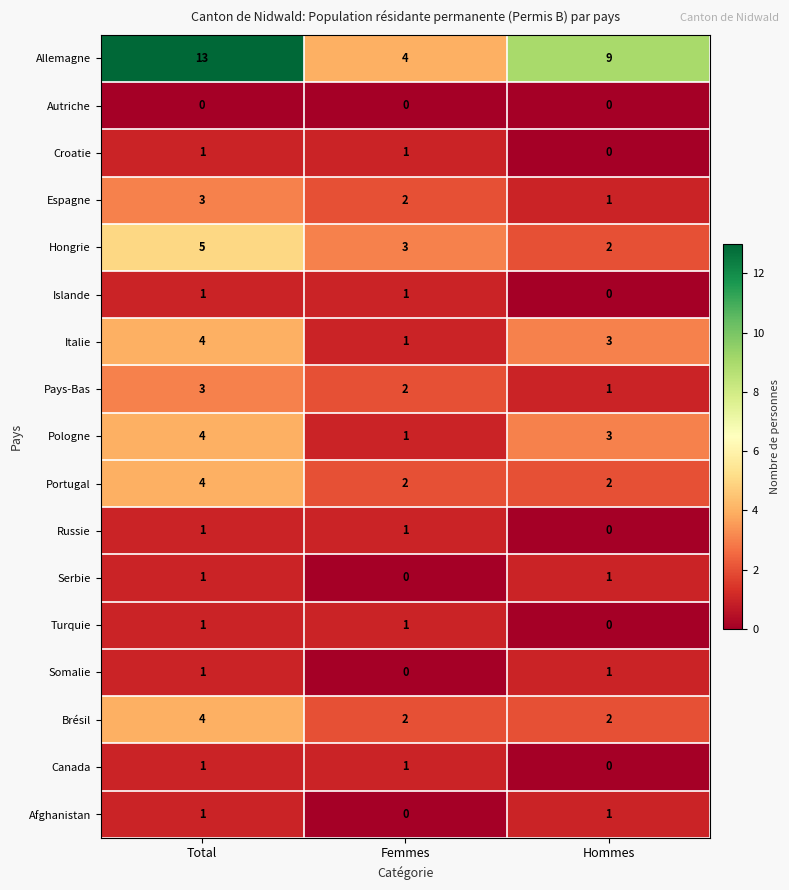

List the labels in order of Allemagne value, smallest first.

Femmes, Hommes, Total